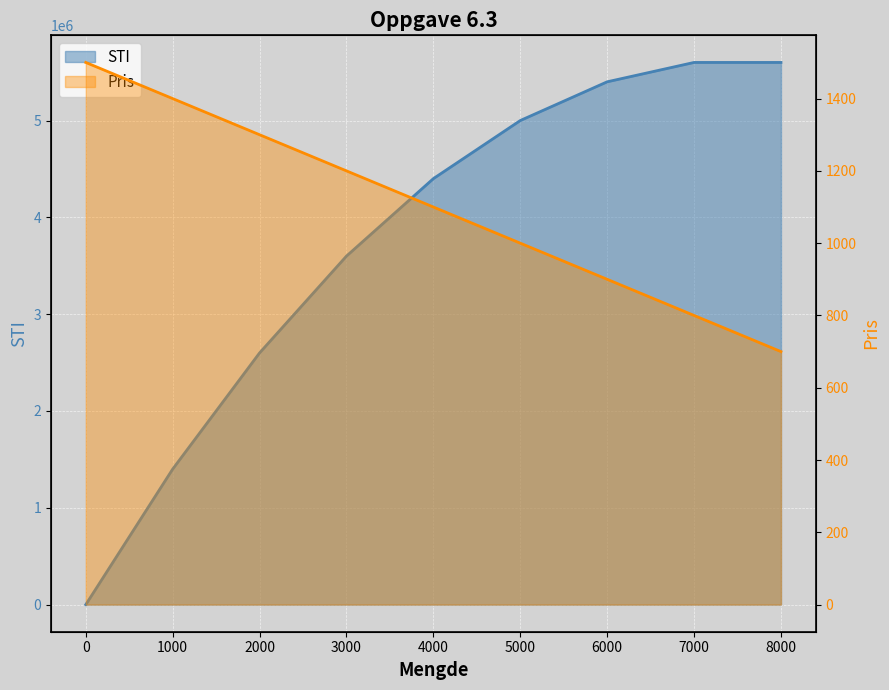

After their last crossing, which series has the higher values: Pris or STI?

STI